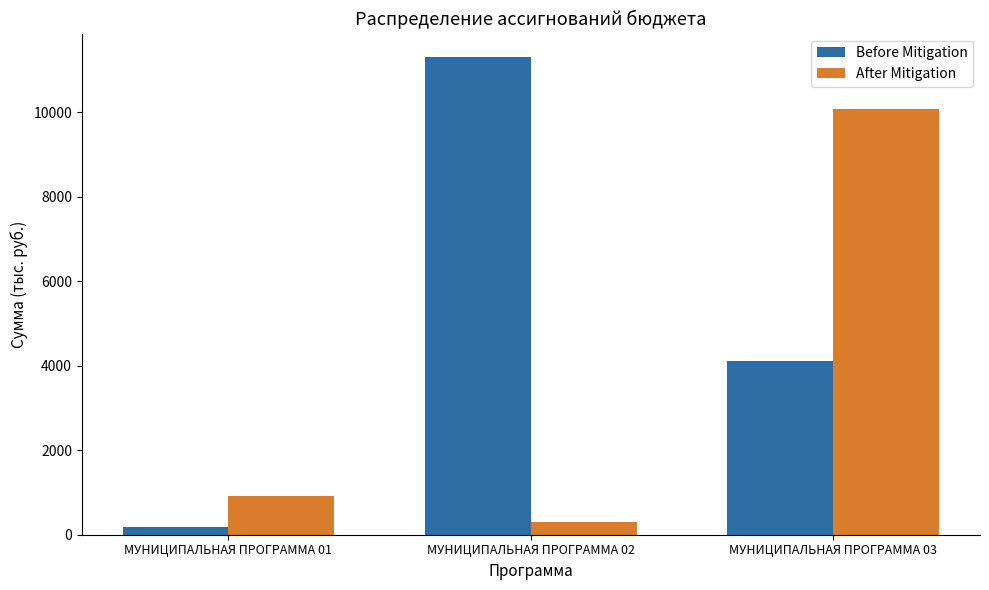

What is the difference between the maximum and minimum values in the Before Mitigation series?

11111.7